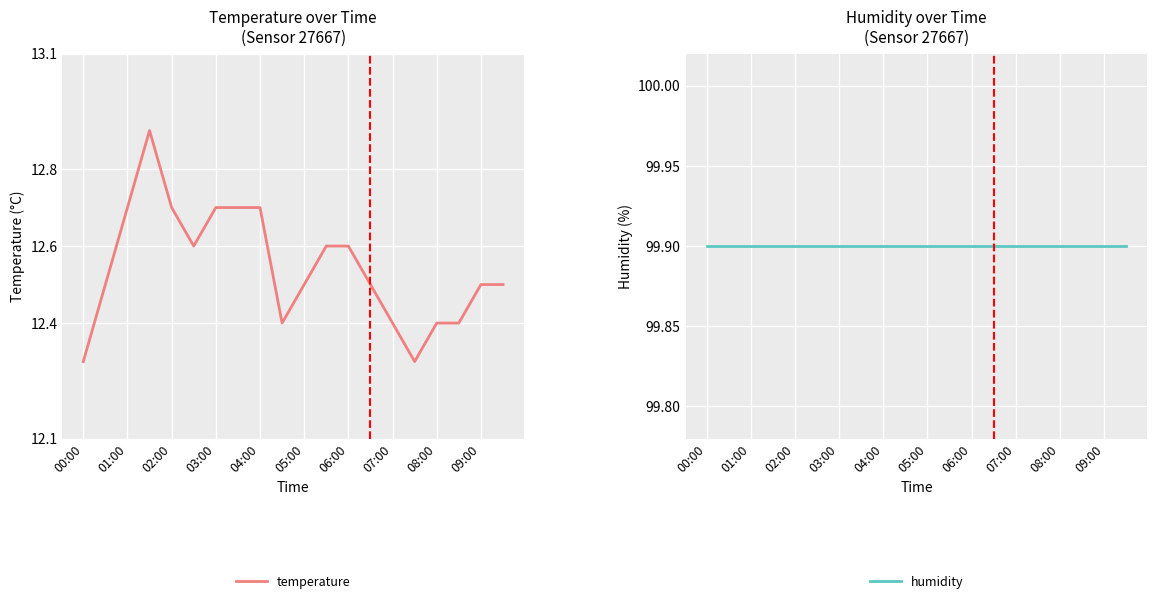

The value of temperature at 04:00 is 12.7. True or false?

True